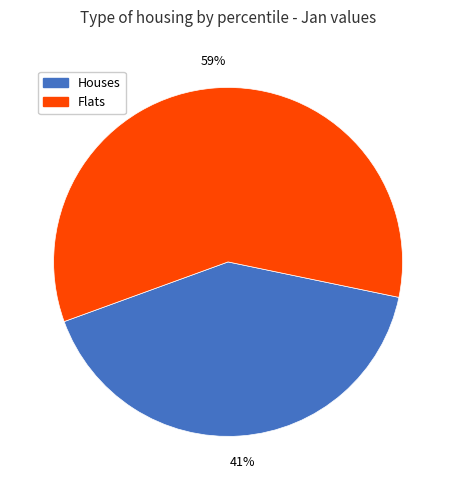

How many slices are in this pie chart?

2